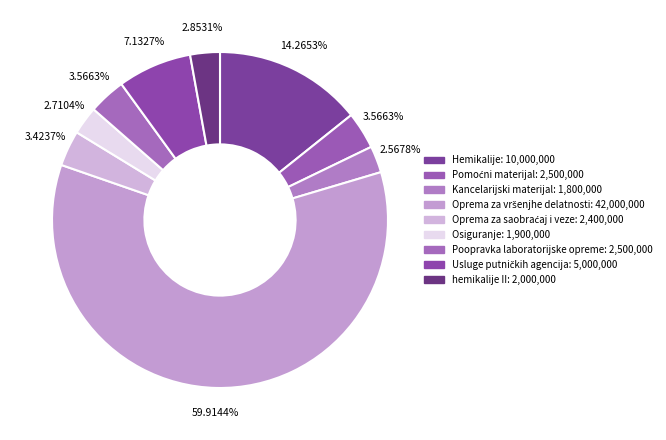

Do Poopravka laboratorijske opreme and Kancelarijski materijal together represent more than half of the pie?

No